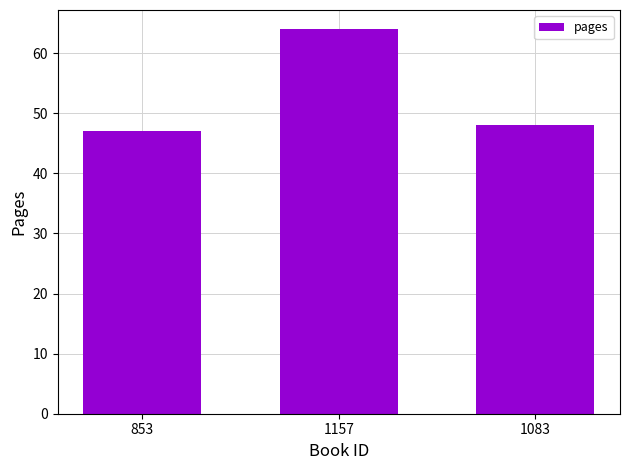

What is the sum of the values at 1157 and 1083?

112